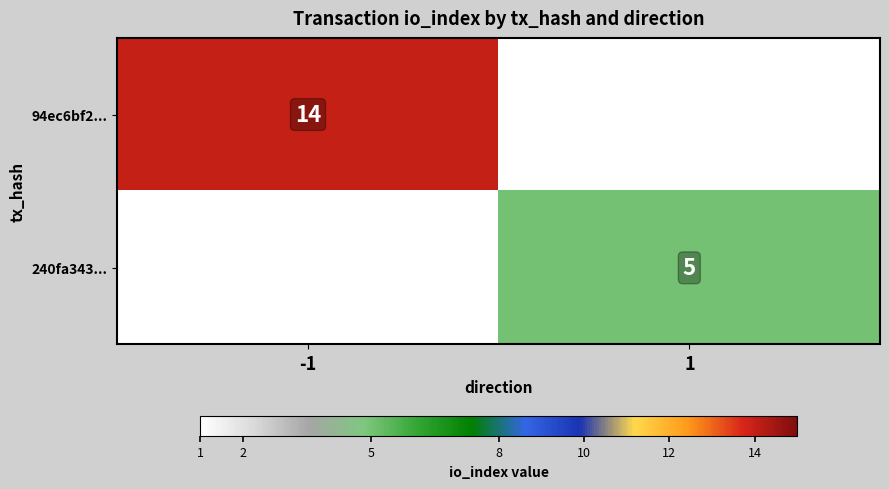

At which category does the chart reach its peak across all series?

-1